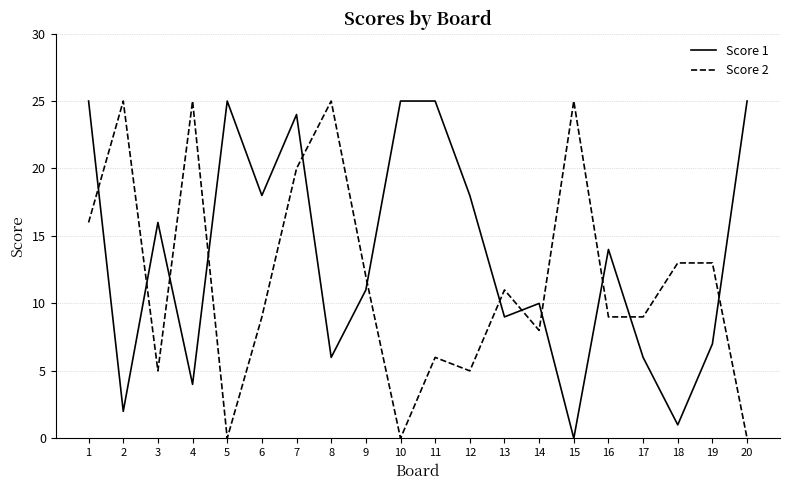

What is the total value across all series at 12?

23